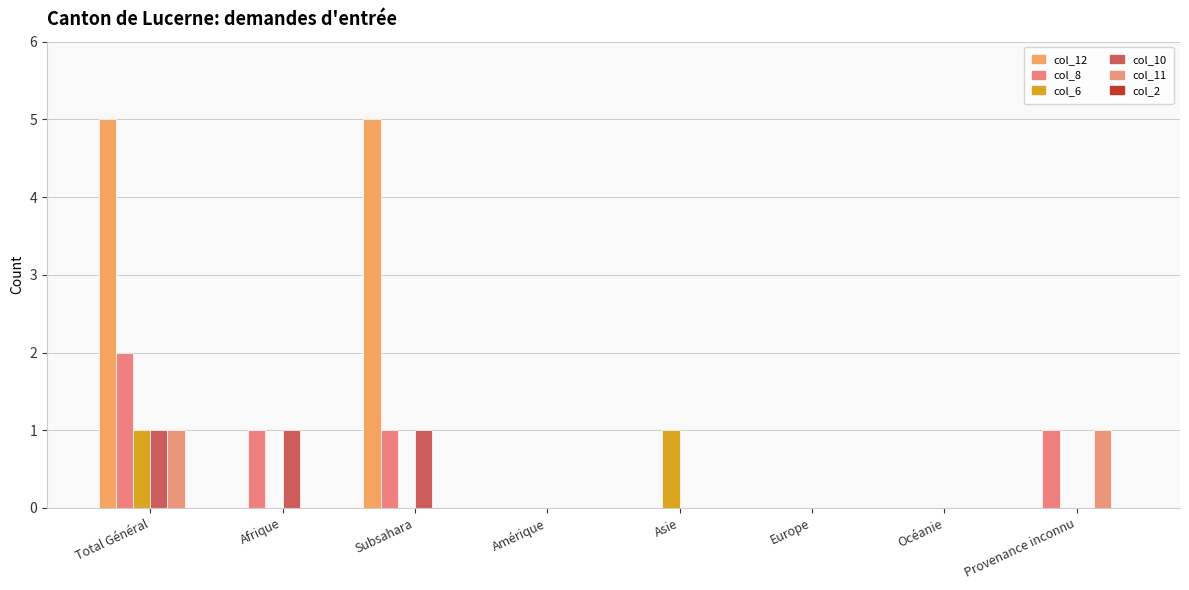

What is the label of the 7th bar from the right?

Afrique